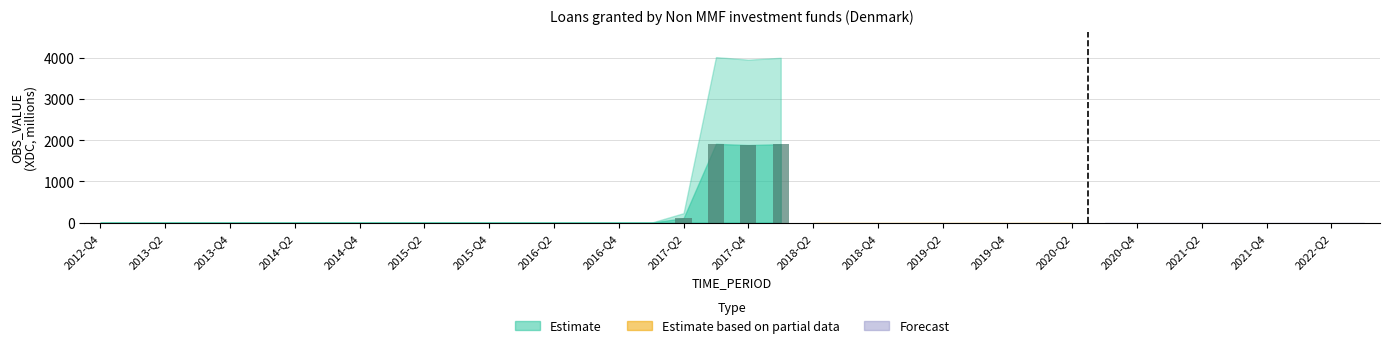

What is the sum of all values?

5806